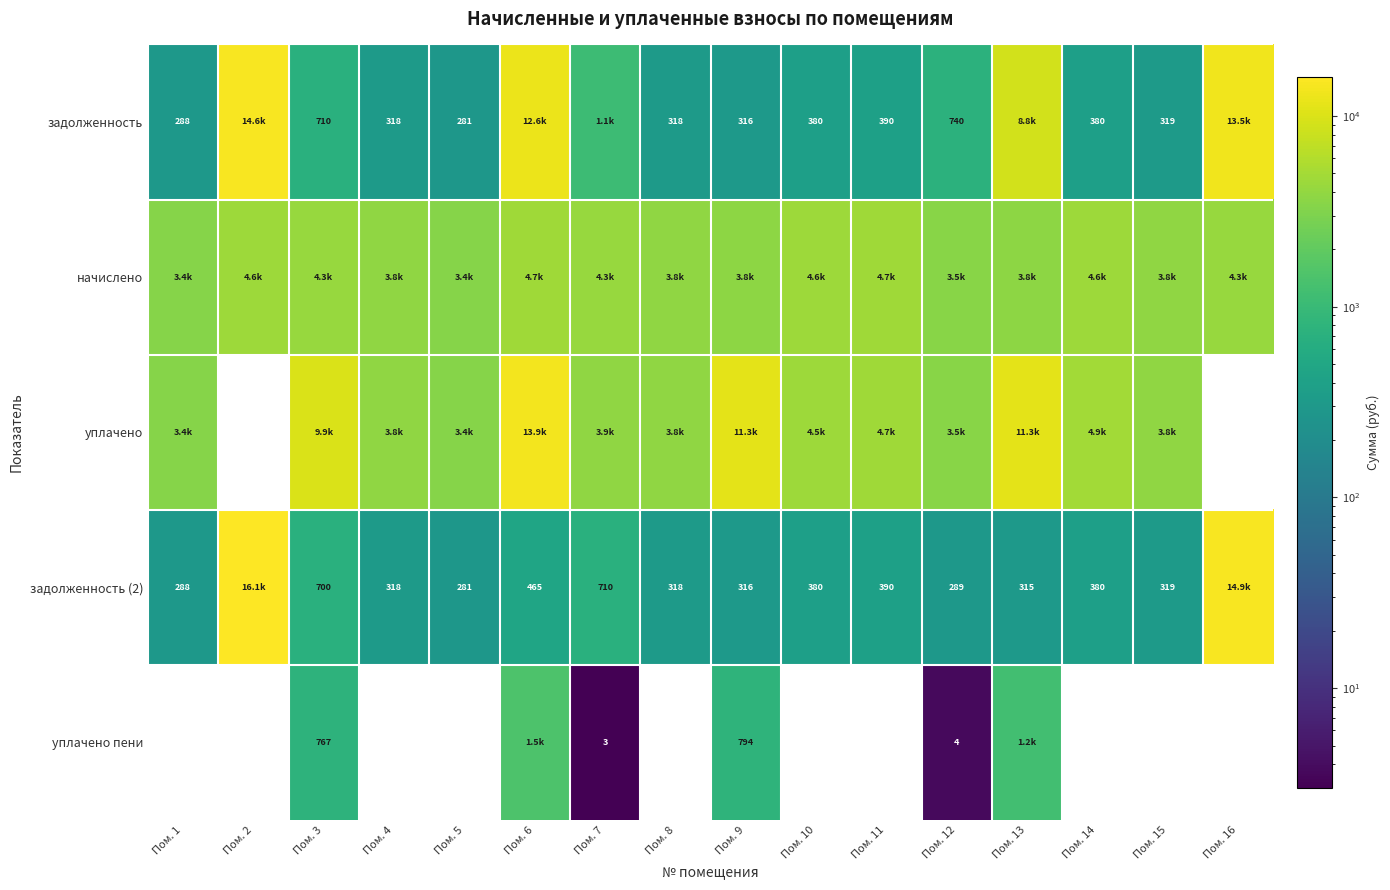

Which series has the widest spread of values?

задолженность (2)